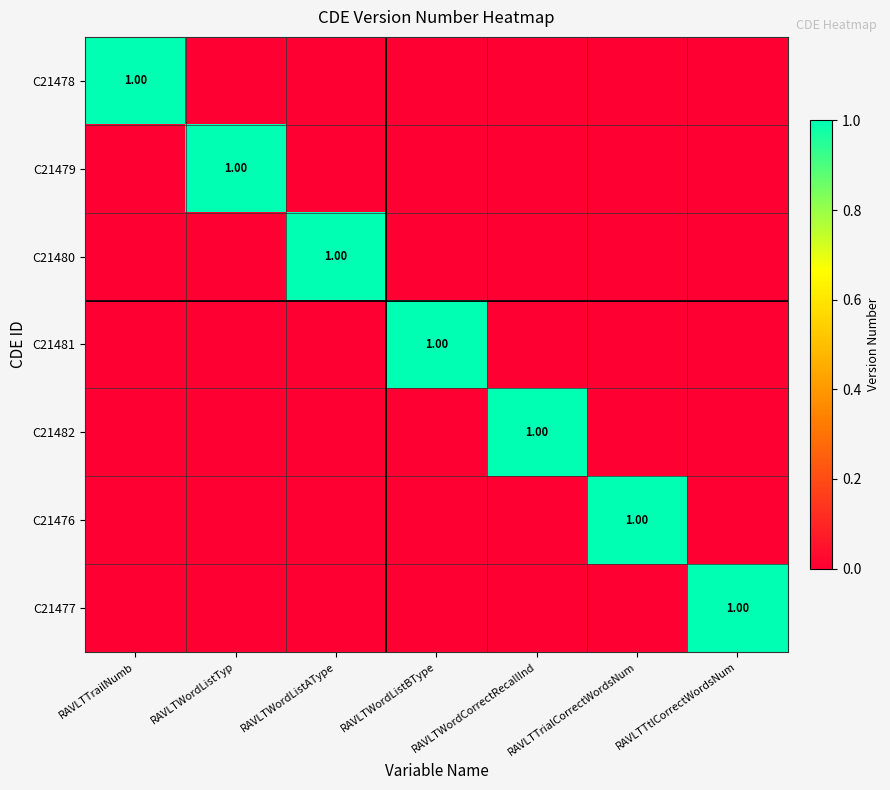

What is the sum of the C21479 values at RAVLTWordListBType and RAVLTWordListTyp?

1